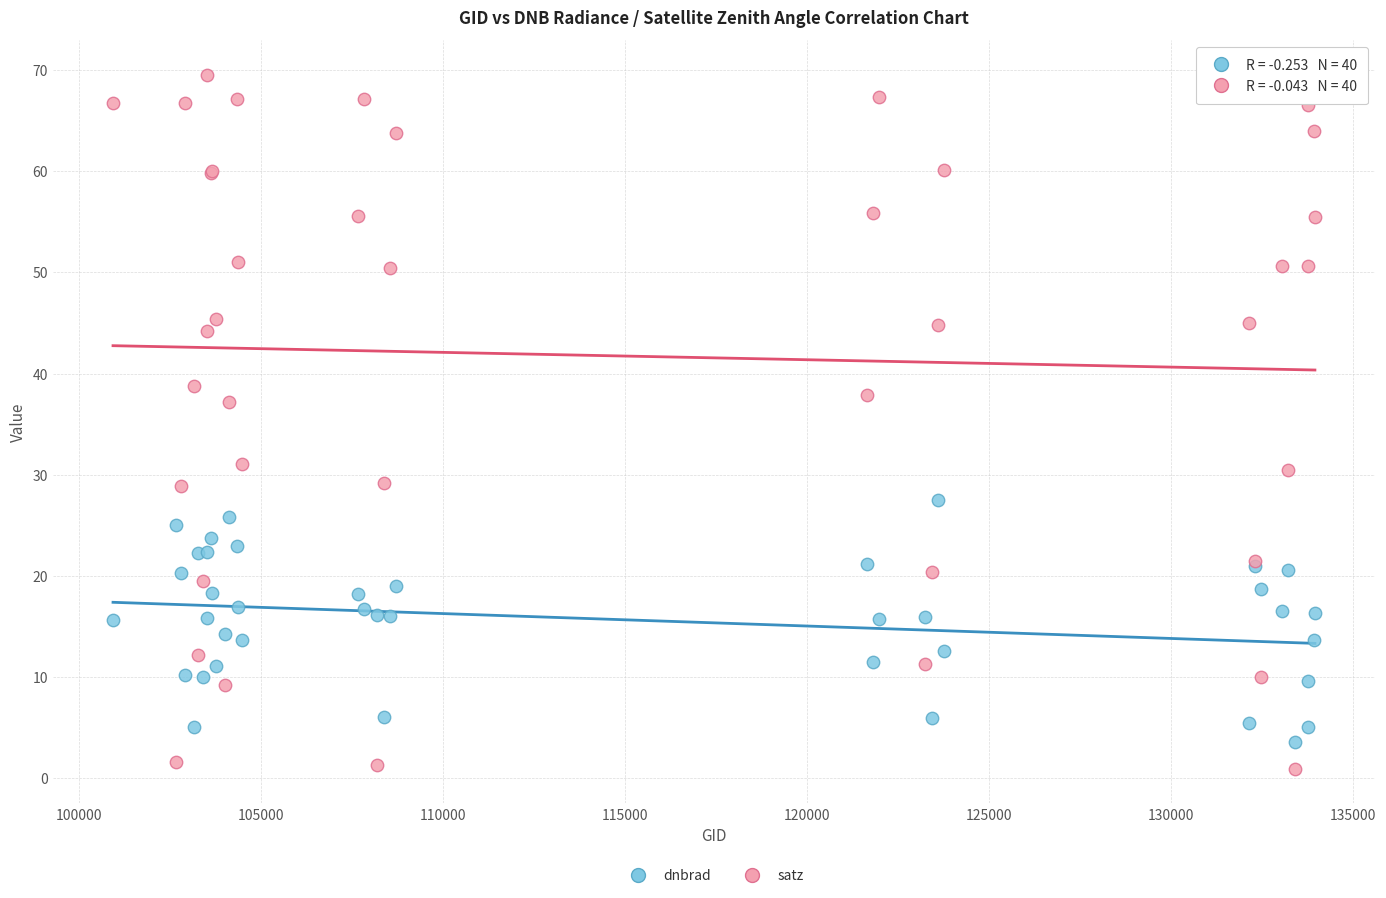

What is the X range (max minus min) for the scatter plot?

33028.0